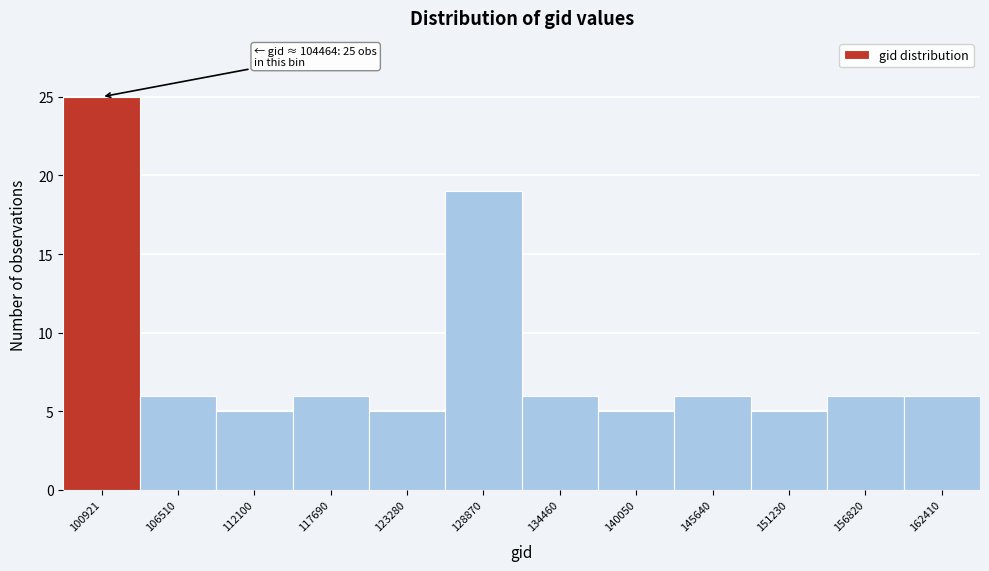

Reading right to left, transcribe all the data shown in this chart.

6	6	5	6	5	6	19	5	6	5	6	25